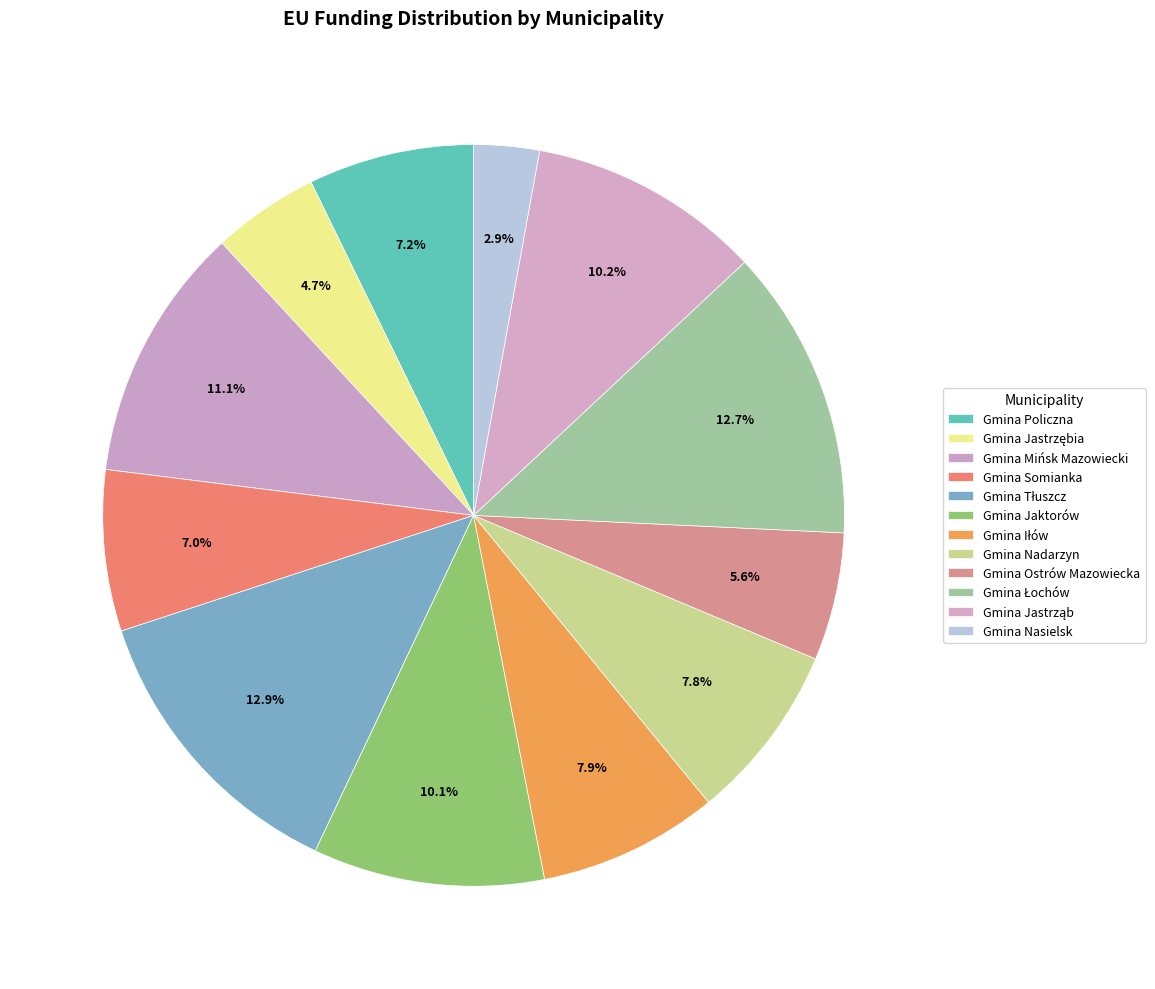

What is the change in value from Gmina Mińsk Mazowiecki to Gmina Jastrząb?

-739360.0